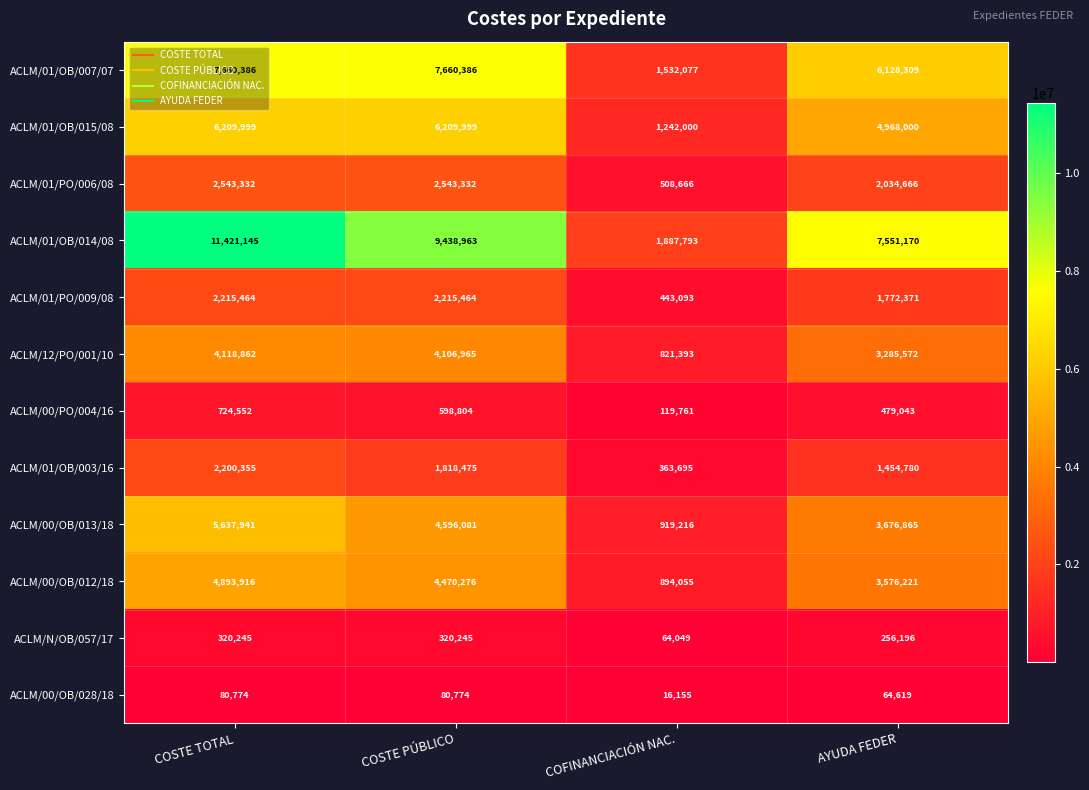

What is the greatest value displayed?

11421145